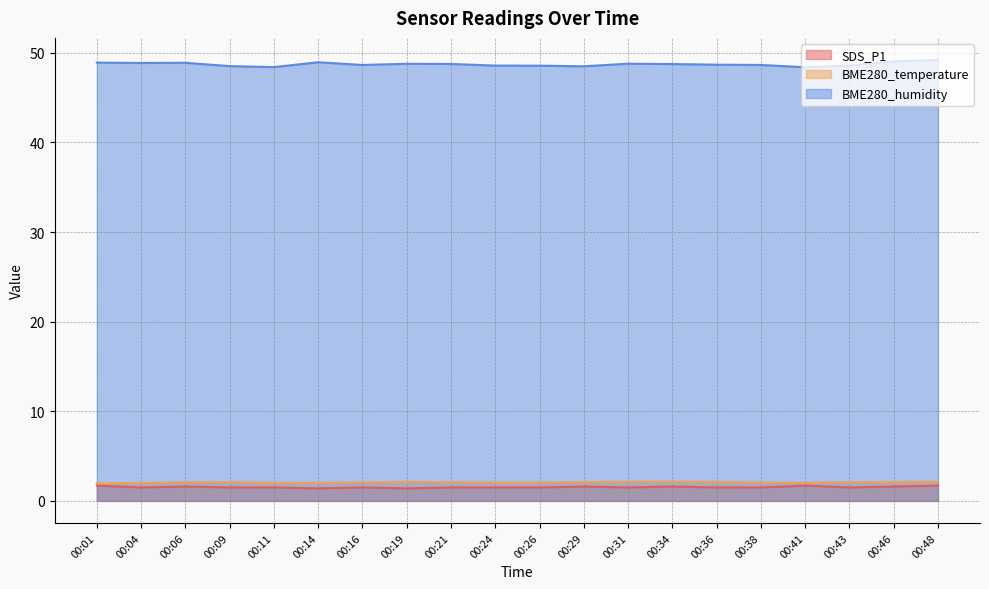

Which series has the widest spread of values?

BME280_humidity